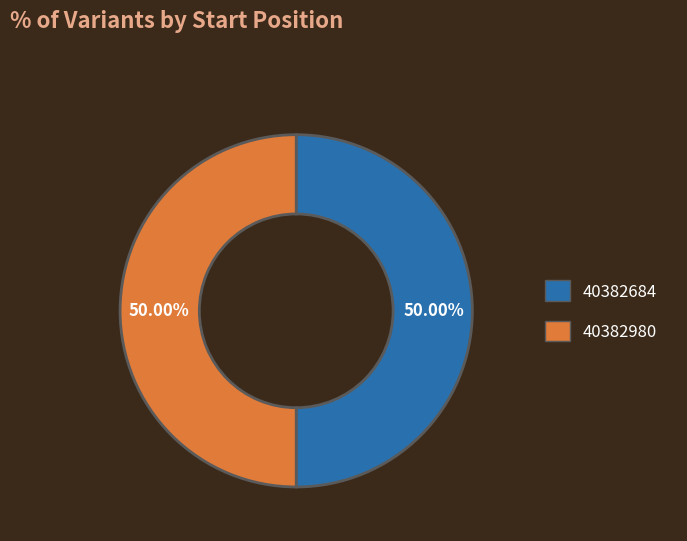

What is the ratio of the value at 40382684 to the value at 40382980?

1.0